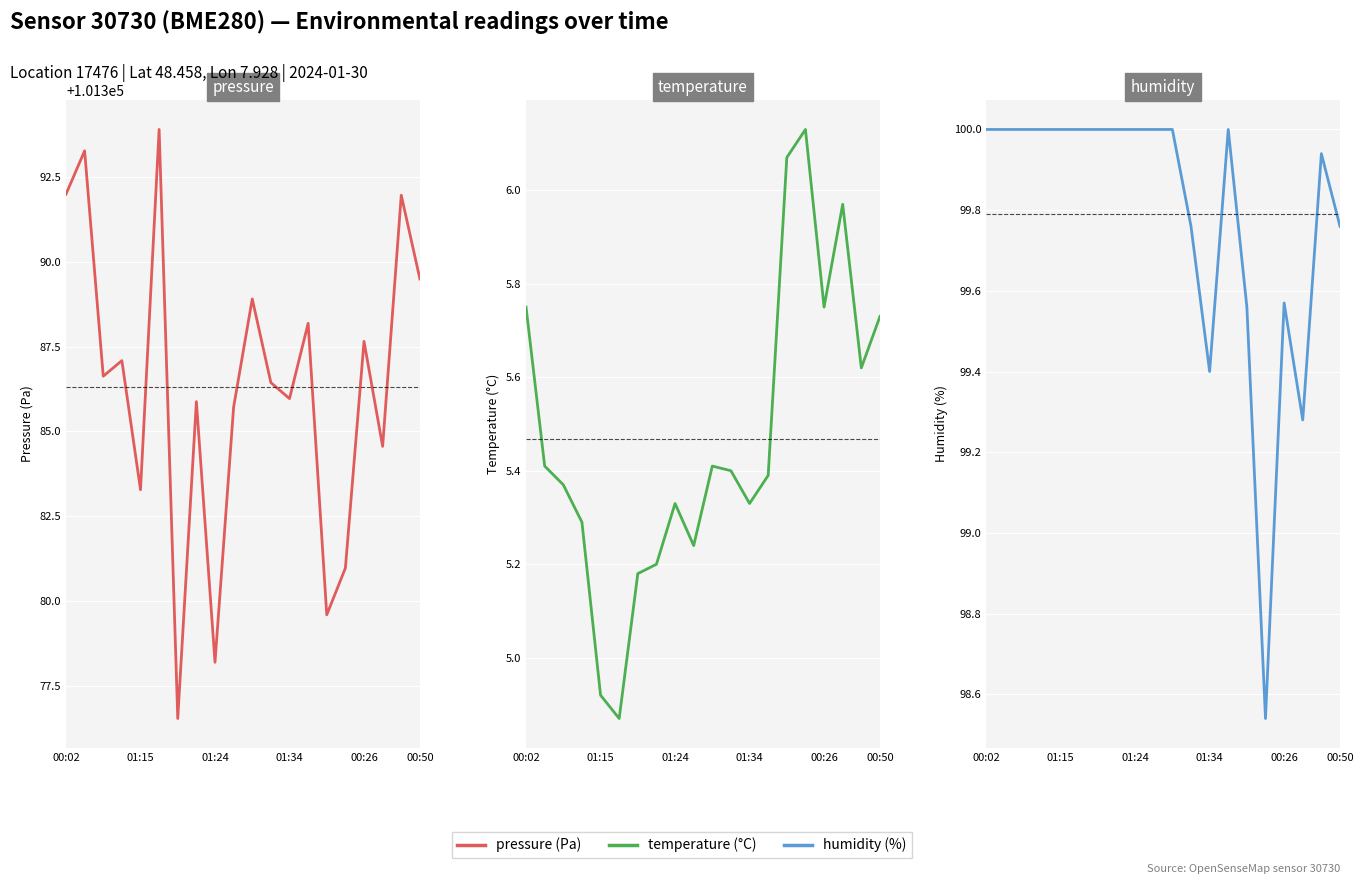

How many interior local valleys does the pressure series have?

7